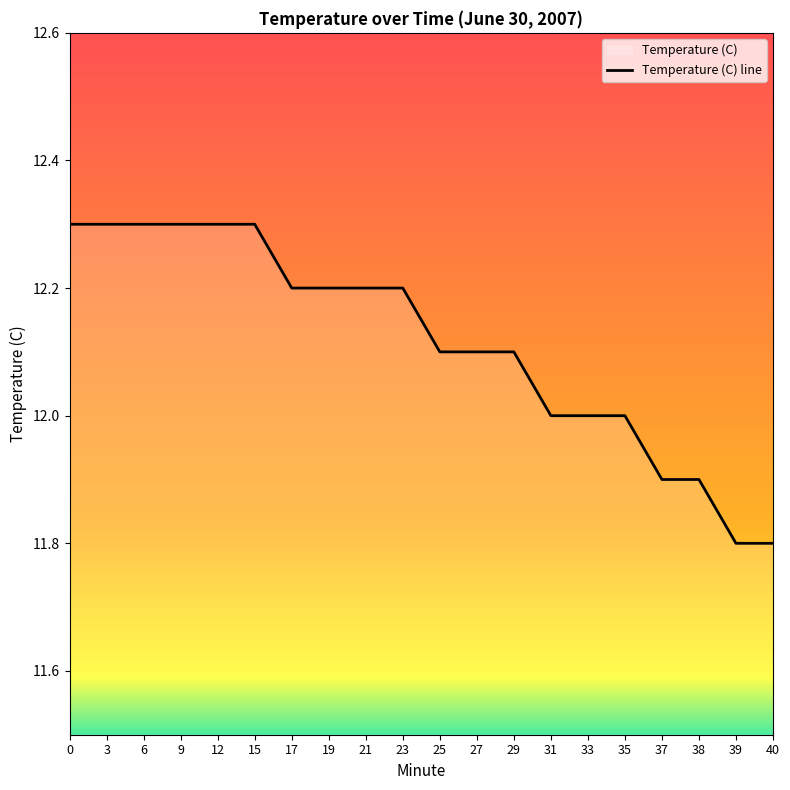

What is the minimum value shown in the chart?

11.8